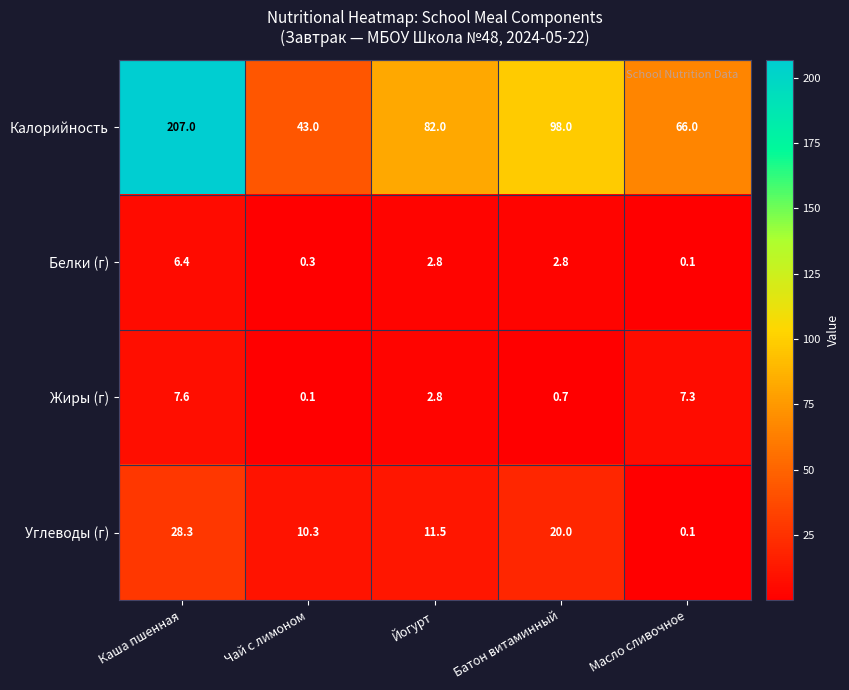

What is the maximum value shown in the chart?

207.0